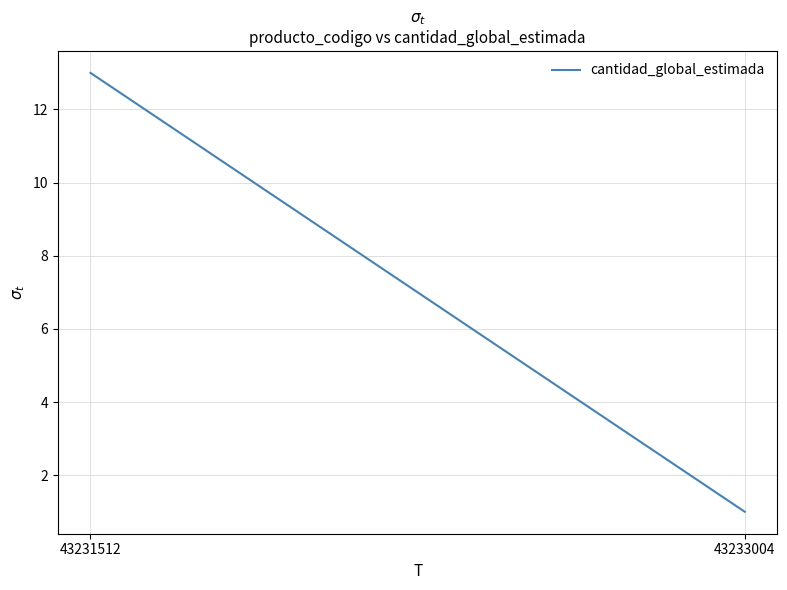

What is the sum of the values at 43231512 and 43233004?

14